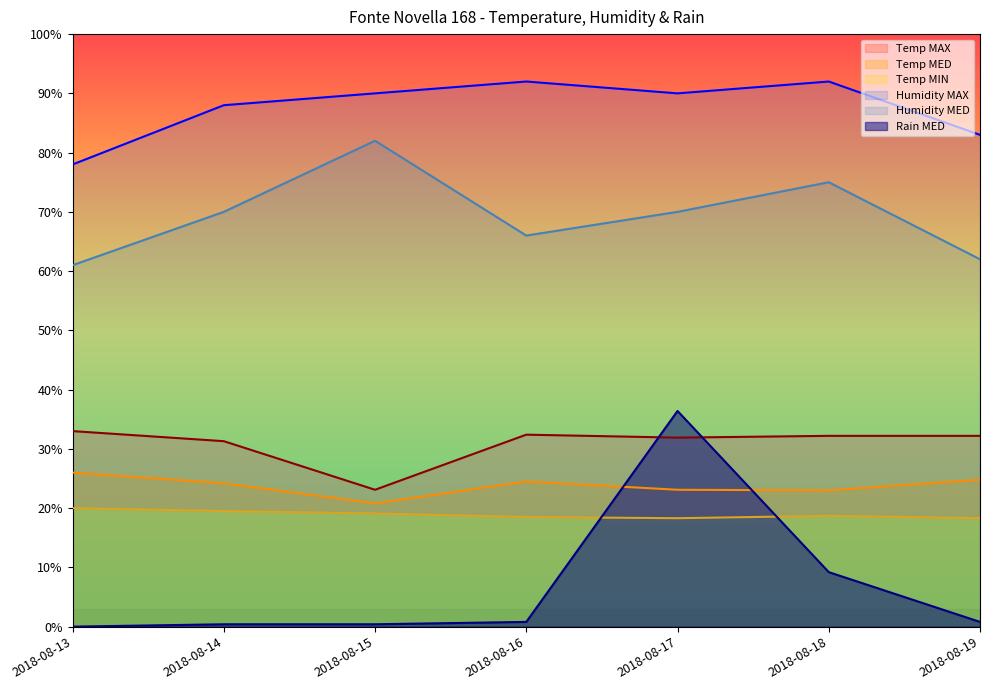

At how many categories does at least one series exceed 74?

7